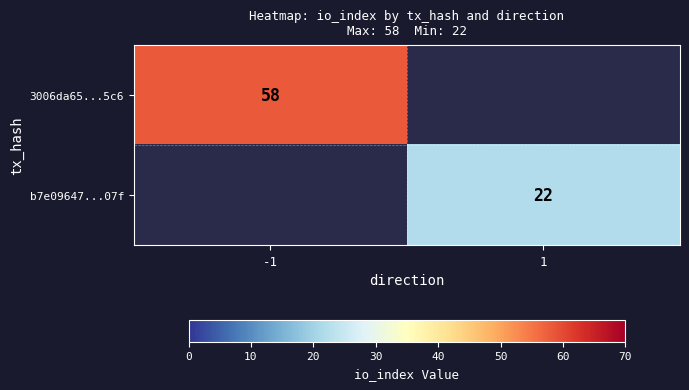

True or false: 3006da65...5c6 has a value of 89 at -1.

False